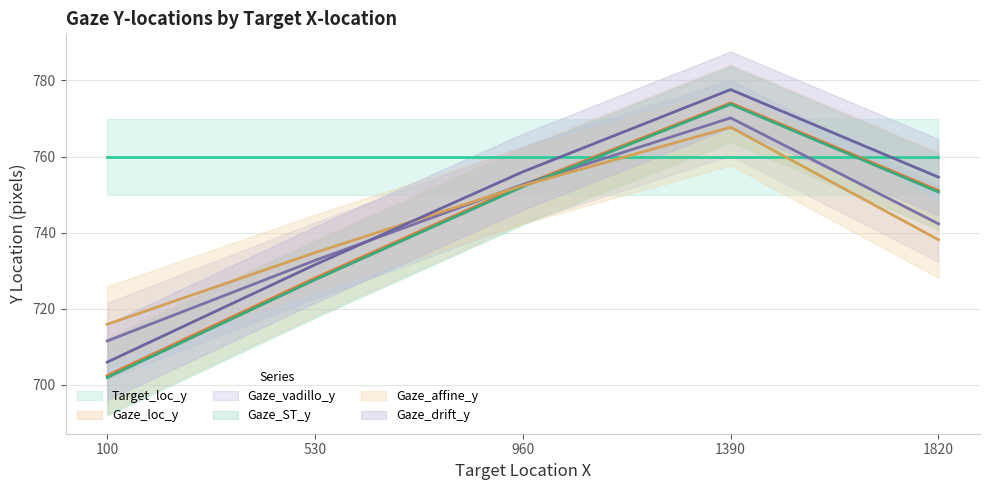

Is the value of Gaze_loc_y at 530 greater than the value of Gaze_ST_y at 1820?

No